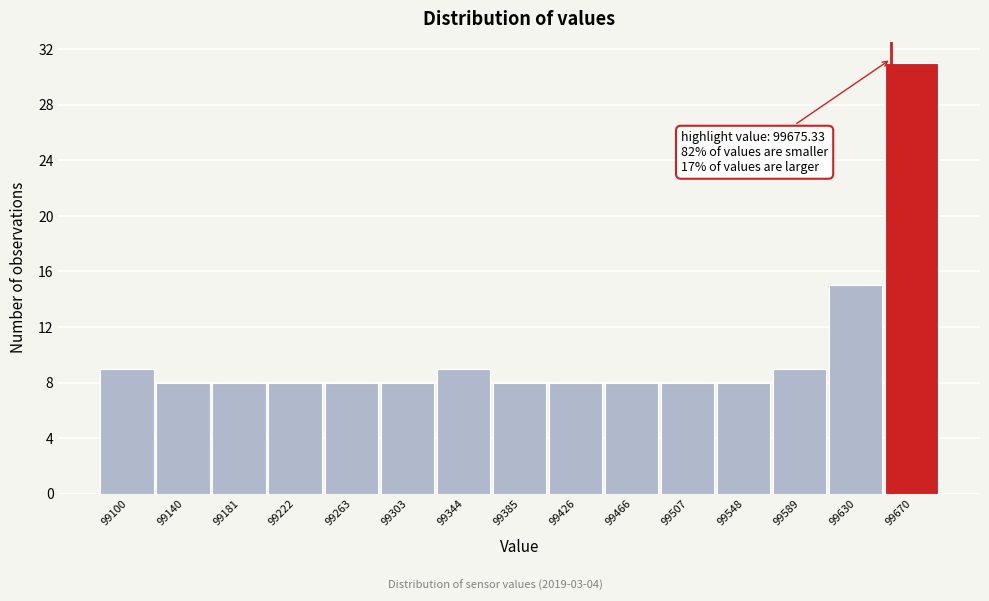

Reading right to left, list all the values displayed in this chart.

99670=31	99630=15	99589=9	99548=8	99507=8	99466=8	99426=8	99385=8	99344=9	99303=8	99263=8	99222=8	99181=8	99140=8	99100=9